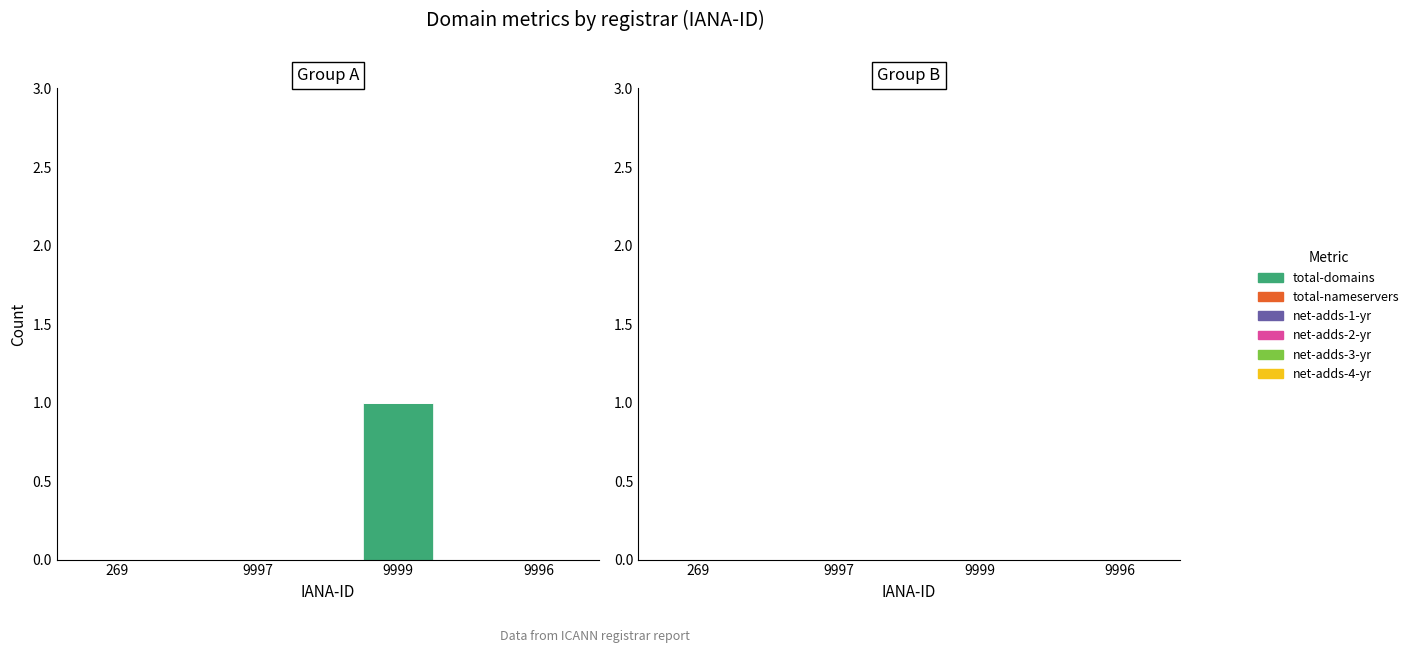

What is the change in value from 269 to 9999?

+1